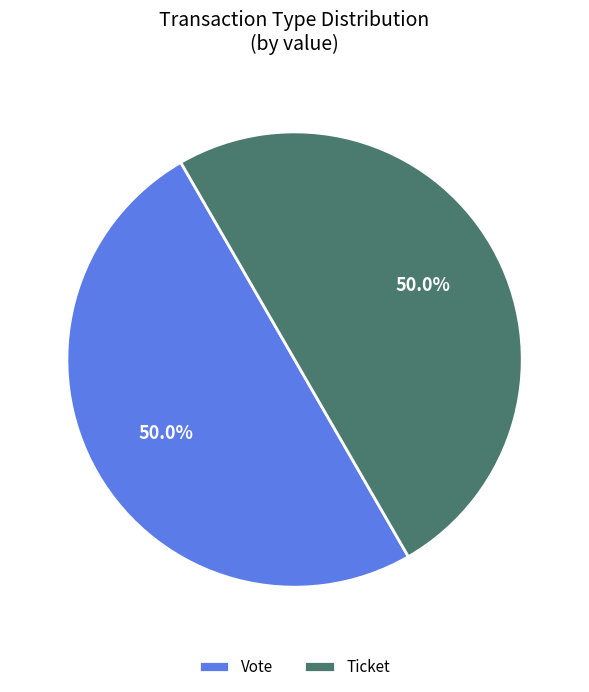

What is the total percentage of Vote and Ticket?

100.0%